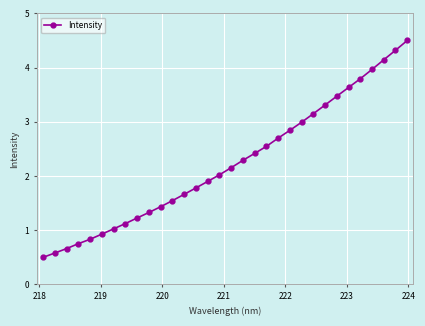

What is the value of the 8th point from the left?

1.1